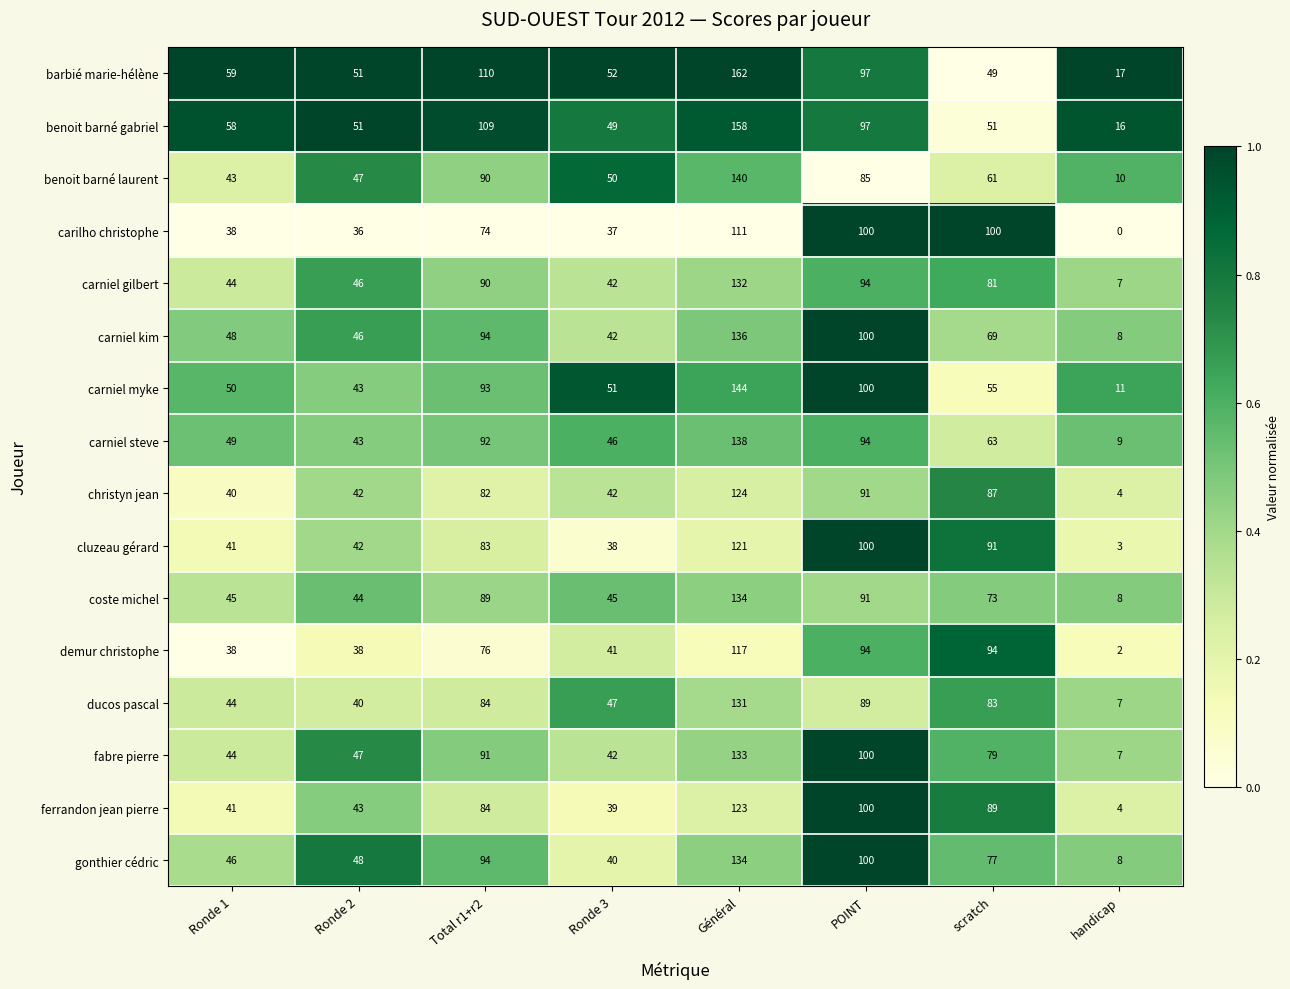

At how many categories does at least one series exceed 0?

8